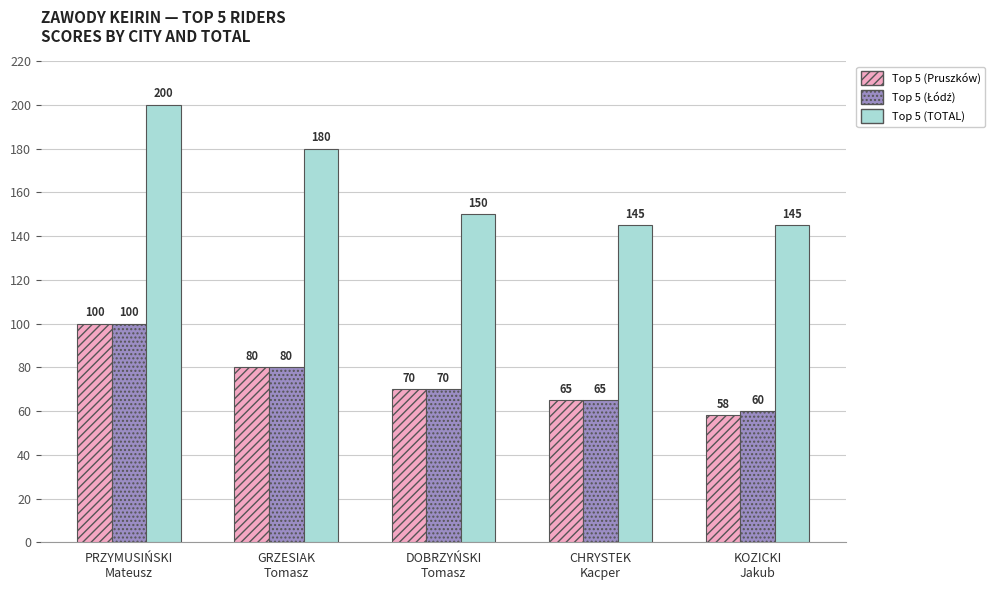

What is the highest value of the Top 5 (Pruszków) series?

100